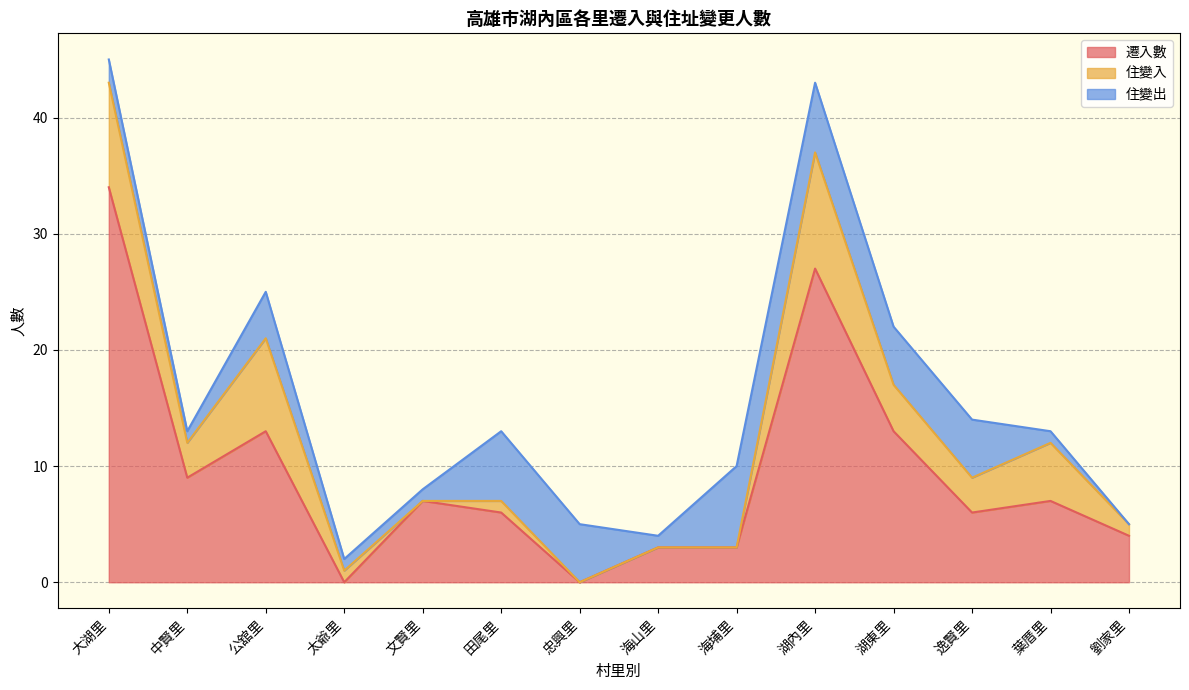

Does the chart have visible grid lines?

Yes